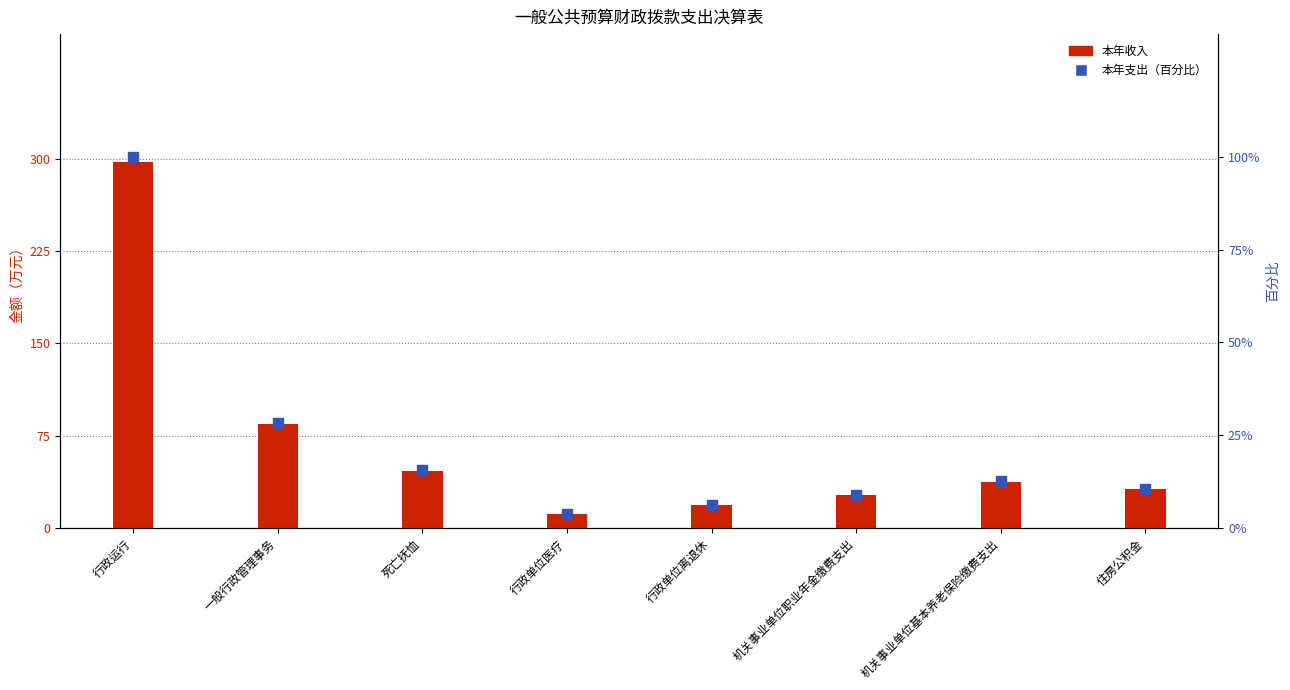

What is the total value across all series at 行政单位医疗?

15.0